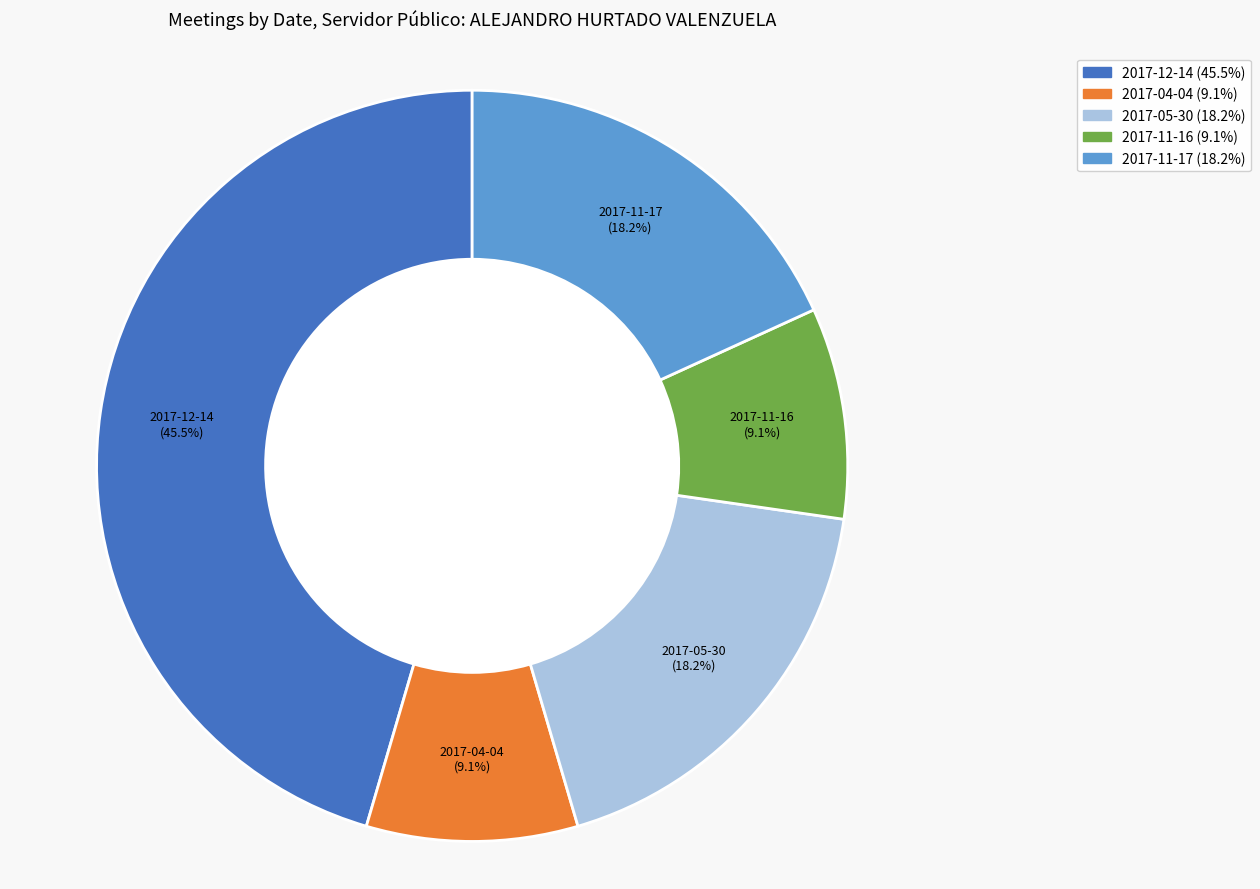

To the nearest percent, what is the combined percentage of 2017-05-30 and 2017-12-14?

64%